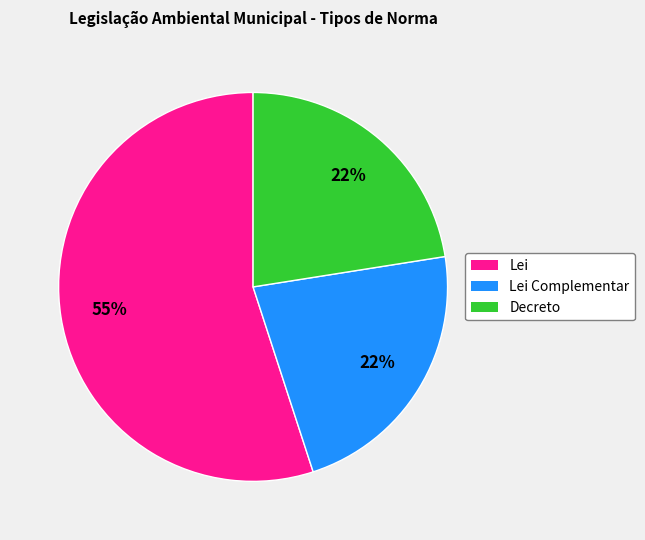

To the nearest percent, what is the average slice percentage?

33%